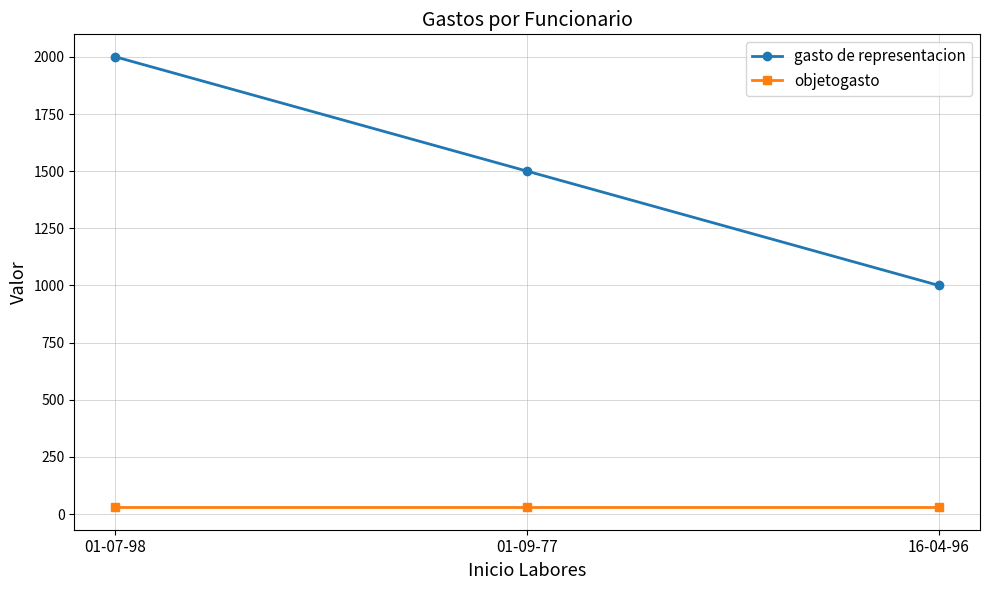

Reading right to left, transcribe all the data shown in this chart.

gasto de representacion: 16-04-96=1000	01-09-77=1500	01-07-98=2000
objetogasto: 16-04-96=30	01-09-77=30	01-07-98=30